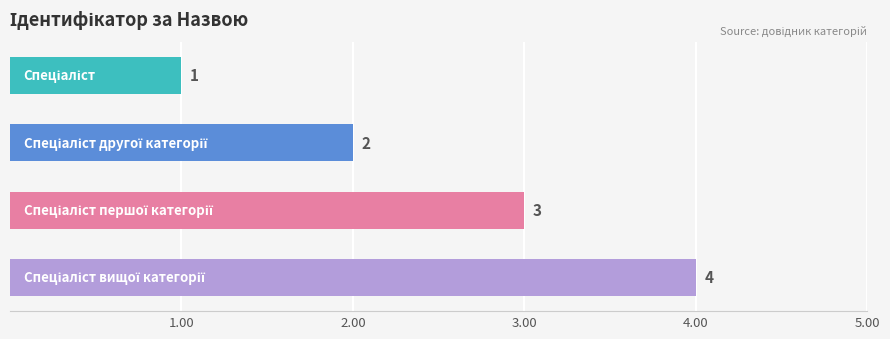

How many distinct data groups are displayed?

1